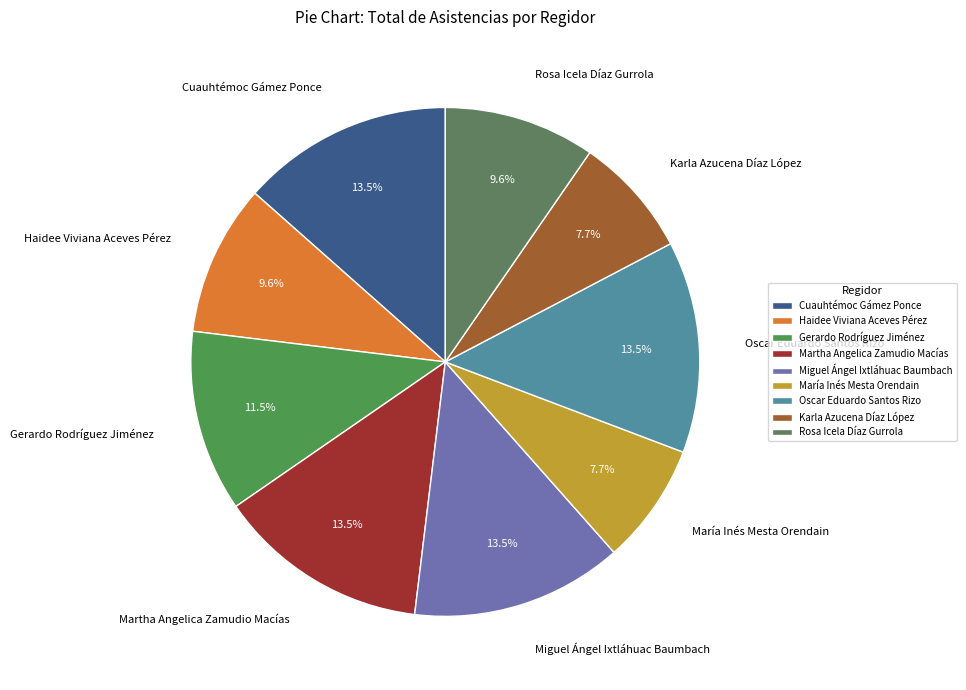

How many slices are in this pie chart?

9